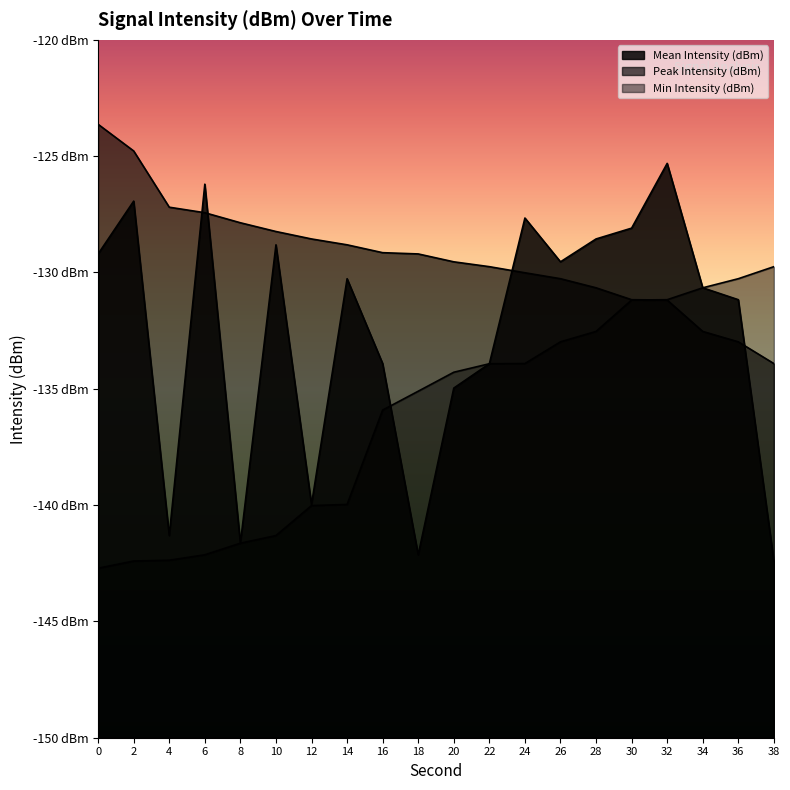

Reading right to left, extract all data points from this chart.

Mean Intensity (dBm): 38=-142.4	36=-131.2	34=-130.7	32=-125.3	30=-128.1	28=-128.6	26=-129.5	24=-127.7	22=-133.9	20=-135.0	18=-142.1	16=-133.9	14=-130.3	12=-140.0	10=-128.8	8=-141.6	6=-126.2	4=-141.3	2=-126.9	0=-129.2
Peak Intensity (dBm): 38=-133.9	36=-133.0	34=-132.5	32=-131.2	30=-131.2	28=-130.7	26=-130.3	24=-130.0	22=-129.8	20=-129.5	18=-129.2	16=-129.1	14=-128.8	12=-128.6	10=-128.2	8=-127.9	6=-127.4	4=-127.2	2=-124.8	0=-123.6
Min Intensity (dBm): 38=-129.8	36=-130.3	34=-130.7	32=-131.2	30=-131.2	28=-132.5	26=-133.0	24=-133.9	22=-133.9	20=-134.3	18=-135.1	16=-135.9	14=-140.0	12=-140.0	10=-141.3	8=-141.6	6=-142.1	4=-142.4	2=-142.4	0=-142.7